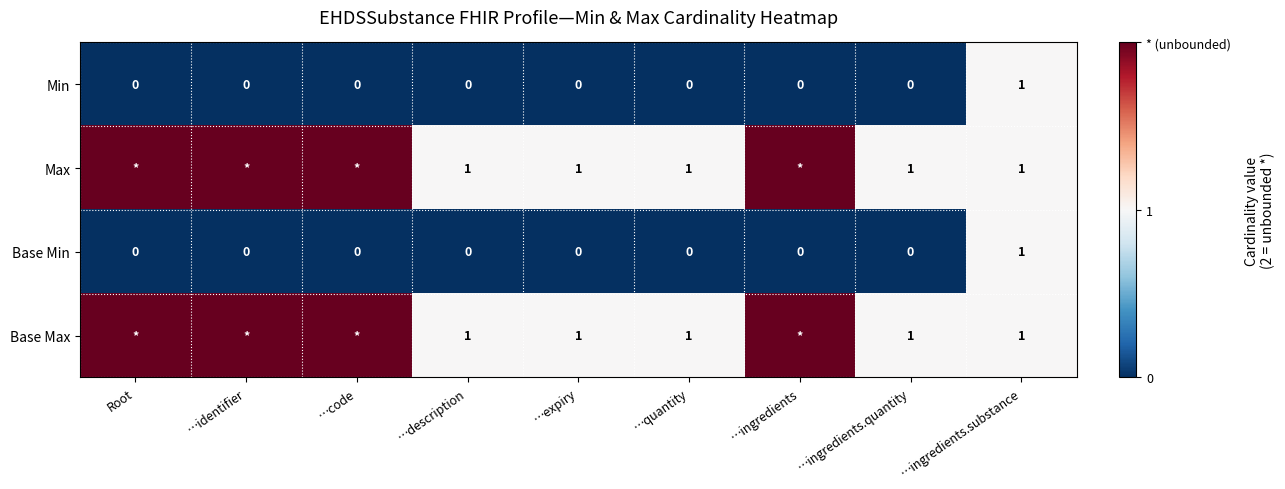

The value of Base Min at …quantity is 0. True or false?

True